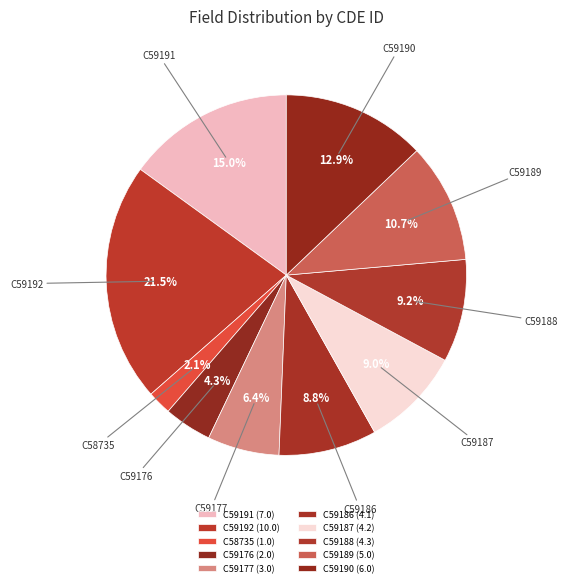

How many segments does this pie chart have?

10